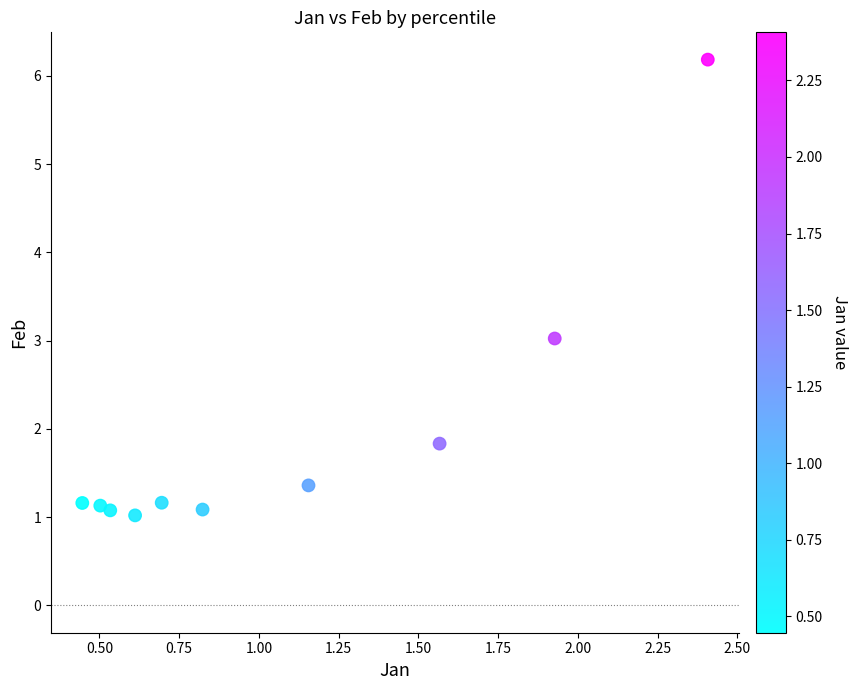

What is the range of X values (max minus min)?

2.0